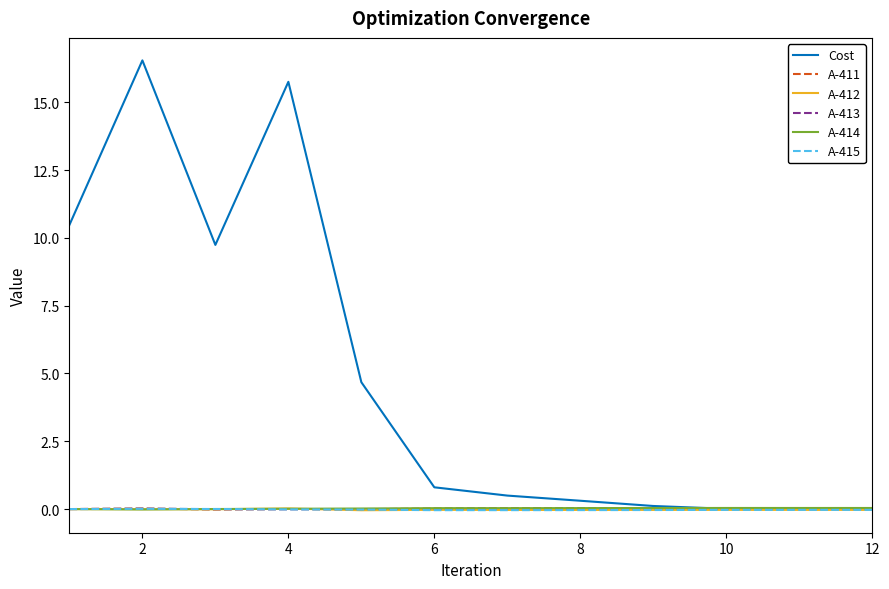

What is the maximum value shown in the chart?

16.5